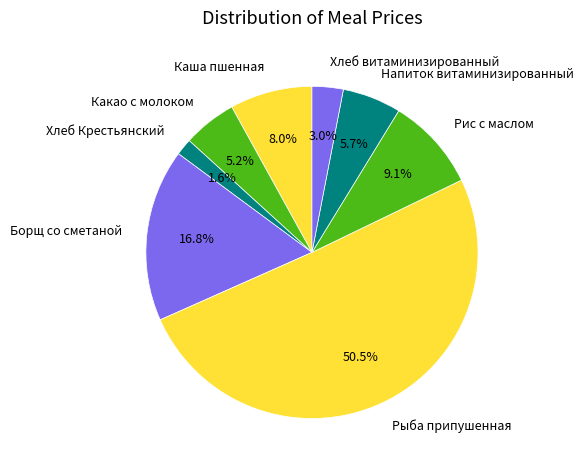

Which category has the biggest portion of the pie?

Рыба припушенная